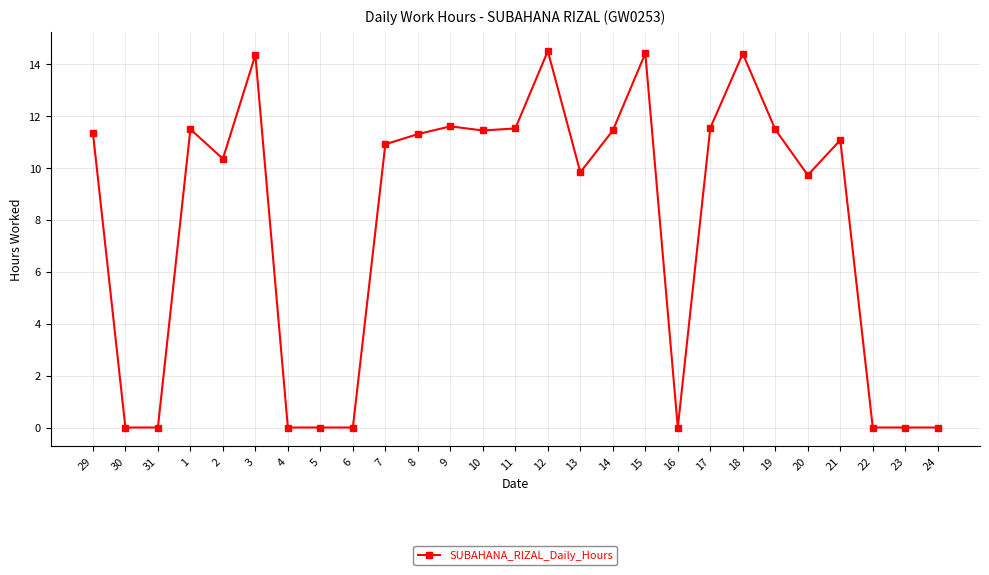

What is the maximum value shown in the chart?

14.5